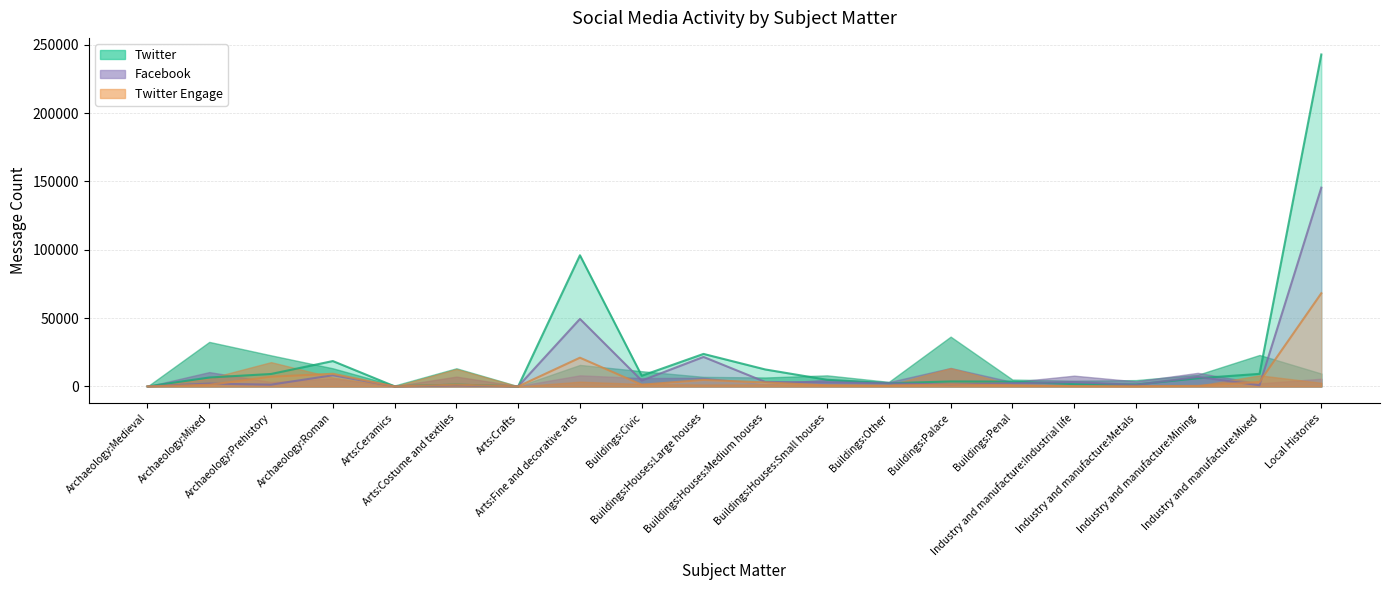

What is the difference between the maximum and minimum values in the Facebook sum series?

145419